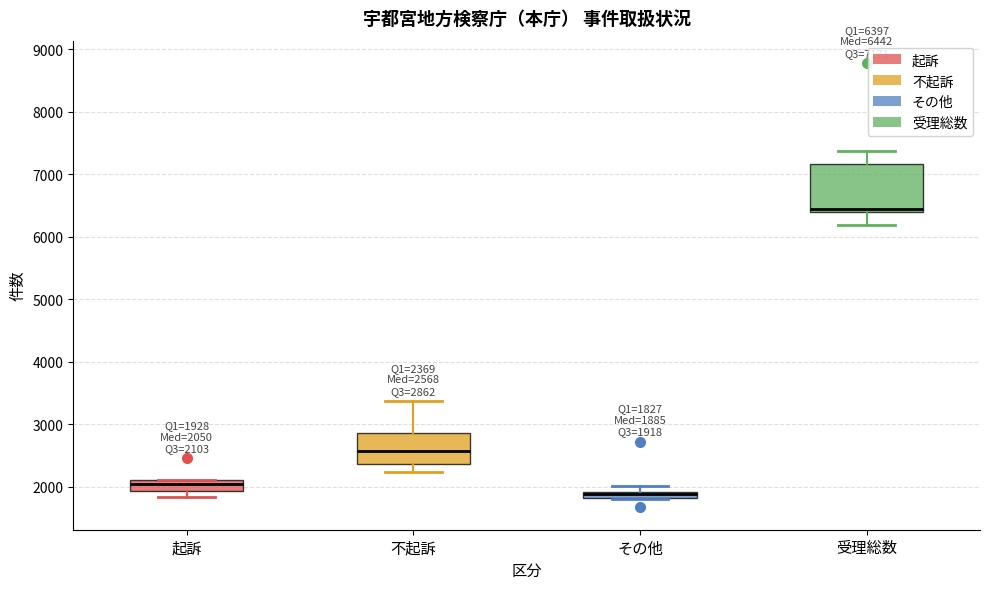

Which box has the highest median line?

受理総数